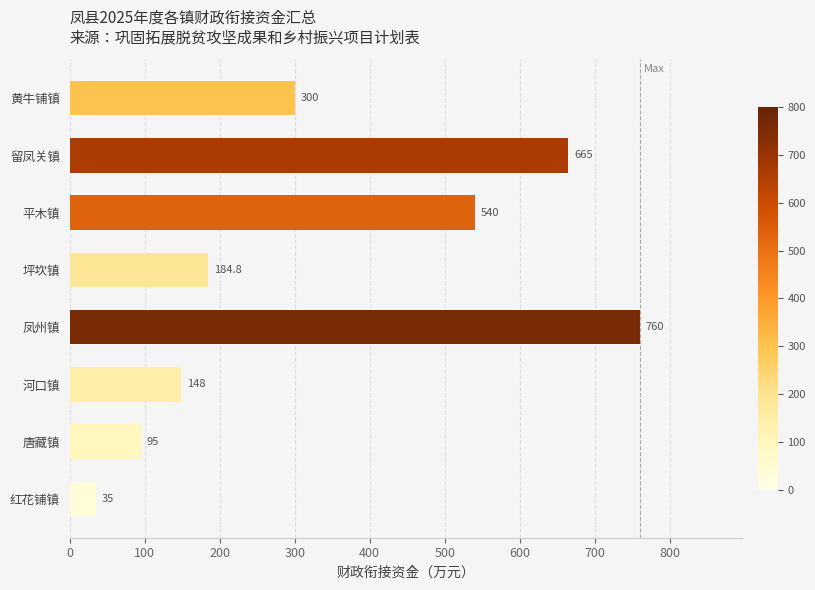

What is the difference between the maximum and second lowest values?

665.0